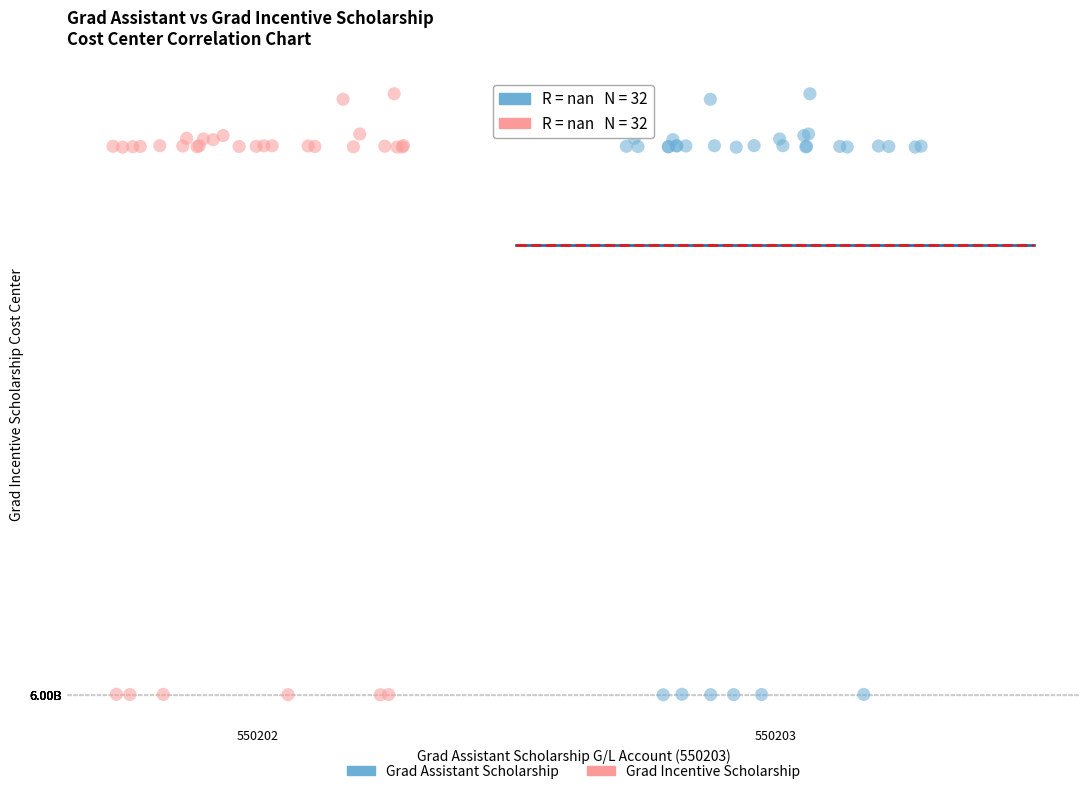

What are all the series names shown in the legend?

Grad Assistant Scholarship, Grad Incentive Scholarship